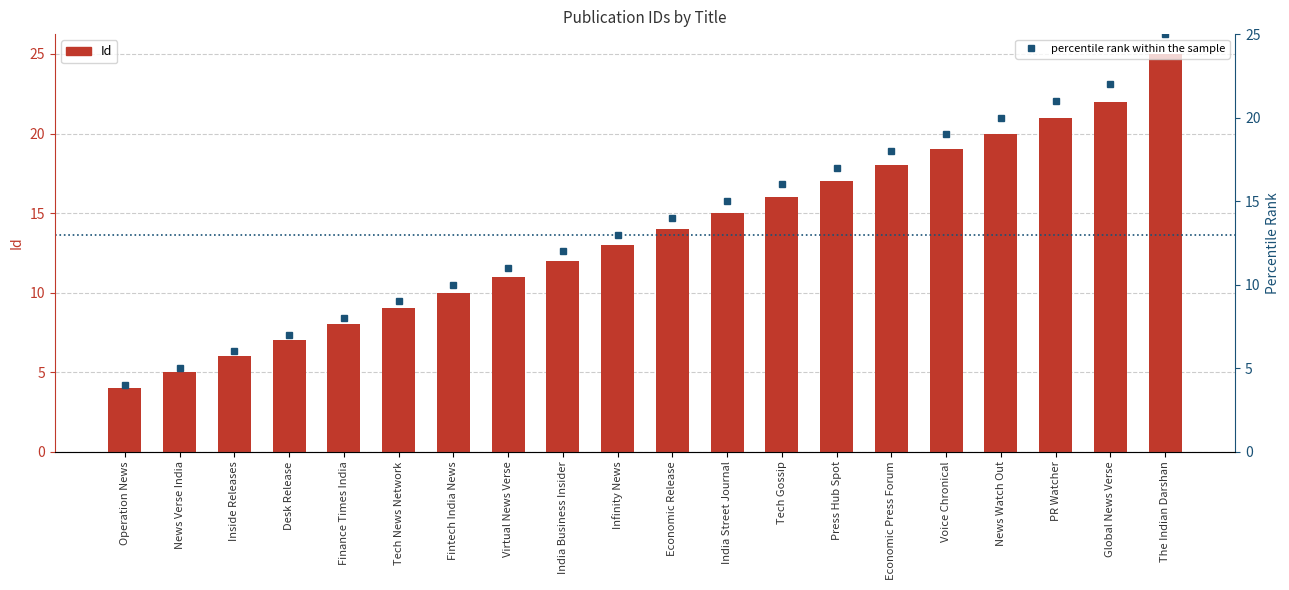

Which has a higher value, India Street Journal or Voice Chronical?

Voice Chronical